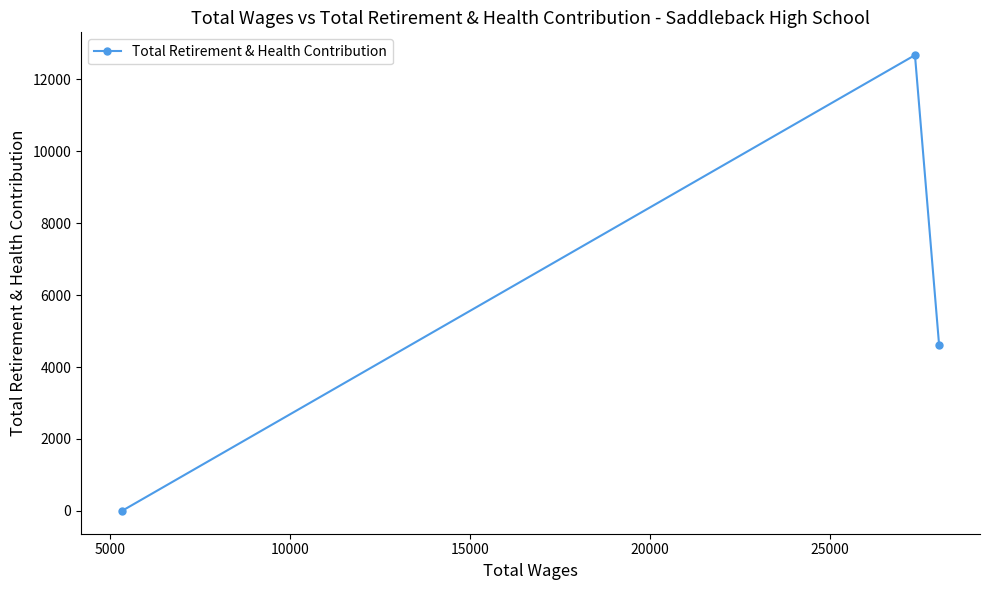

How many series are shown in this chart?

1